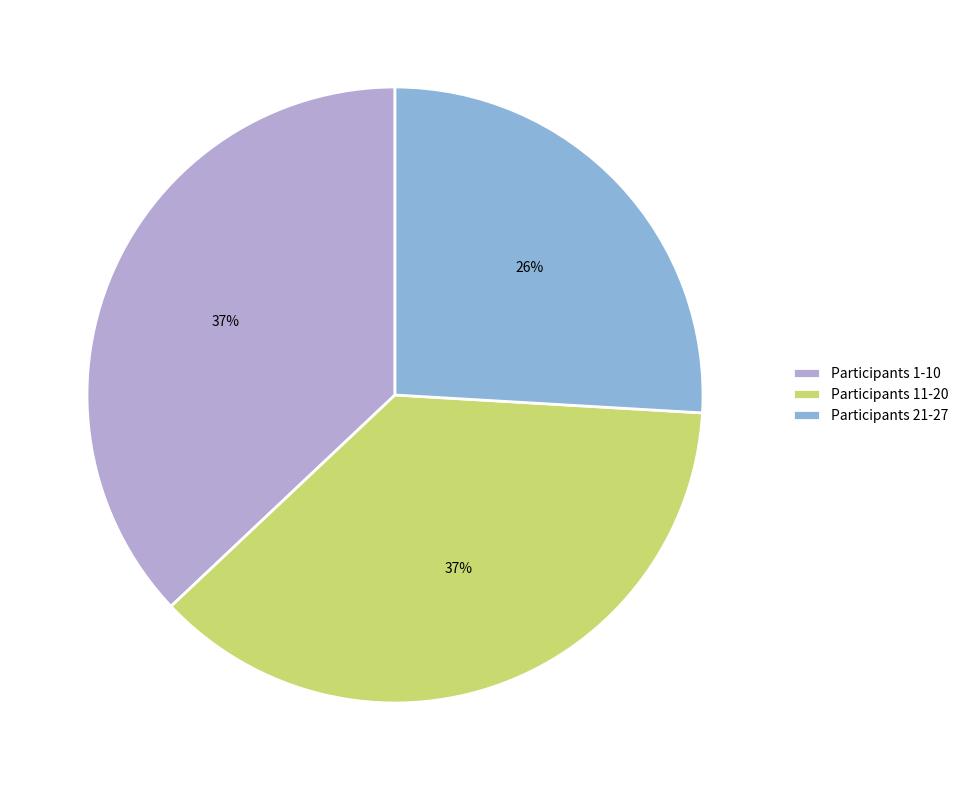

How many segments does this pie chart have?

3